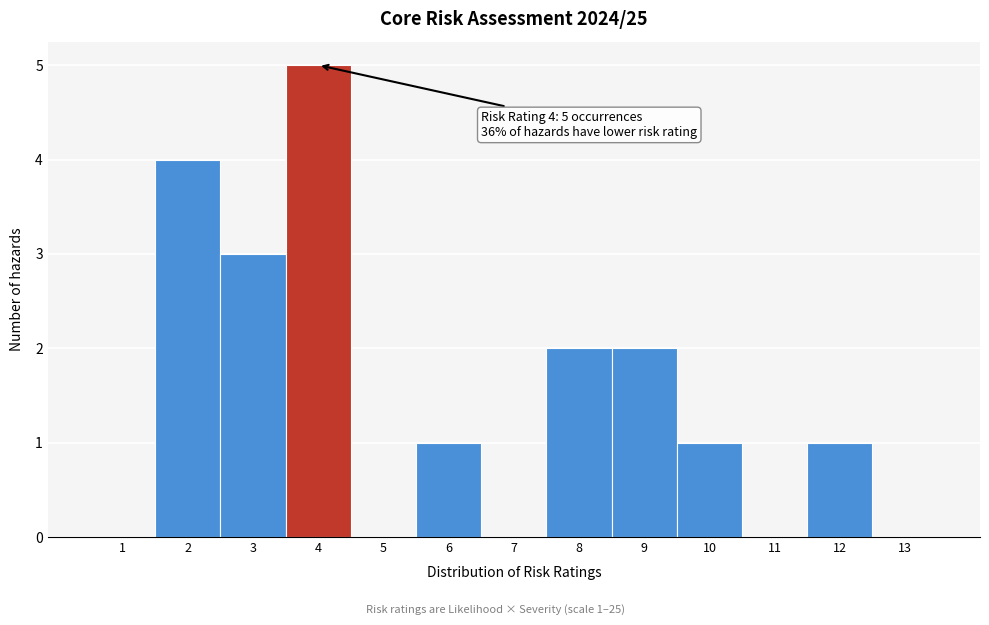

Which range on the x-axis has the tallest bar?

3.5 to 4.5